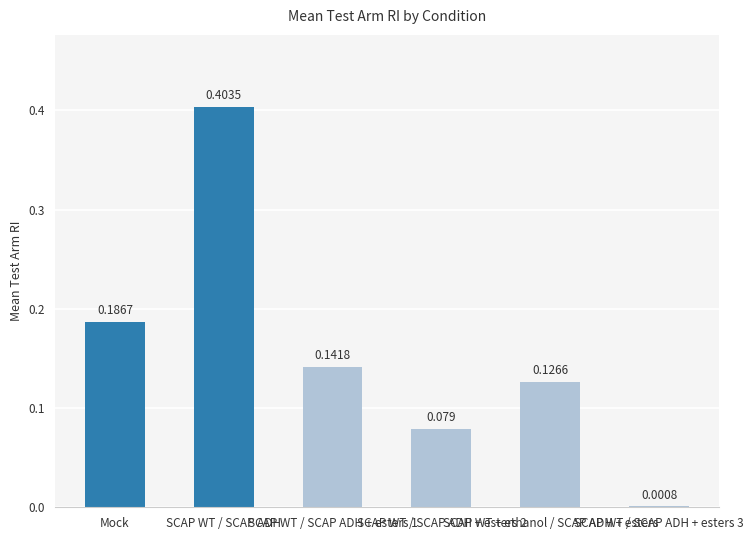

The value at SCAP WT + ethanol / SCAP ADH + esters is 0.2. True or false?

False